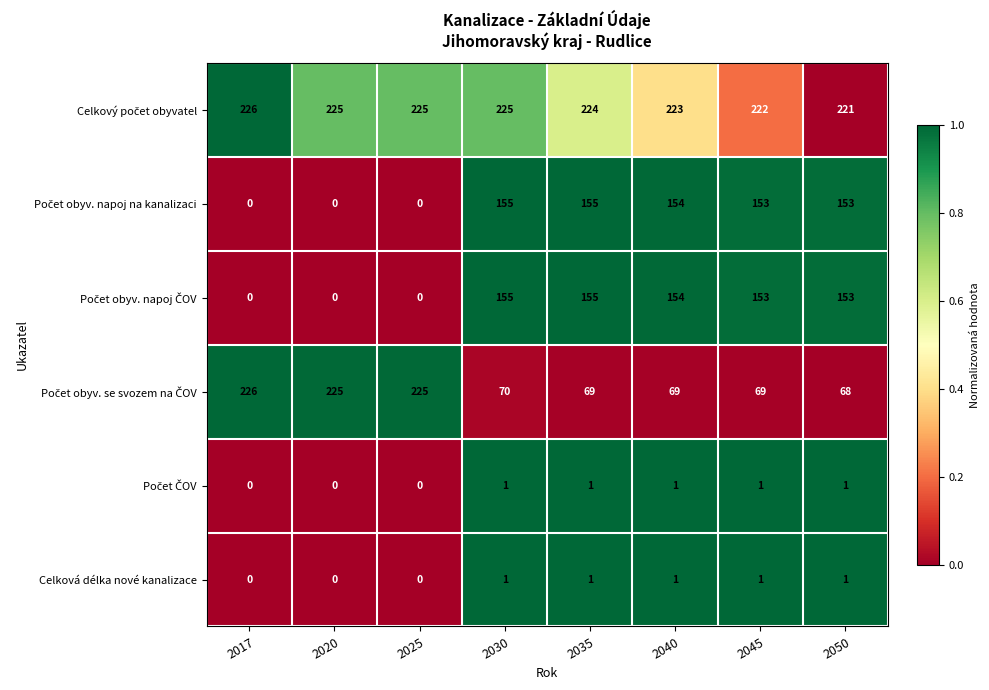

At which category is the sum across all series the highest?

2030